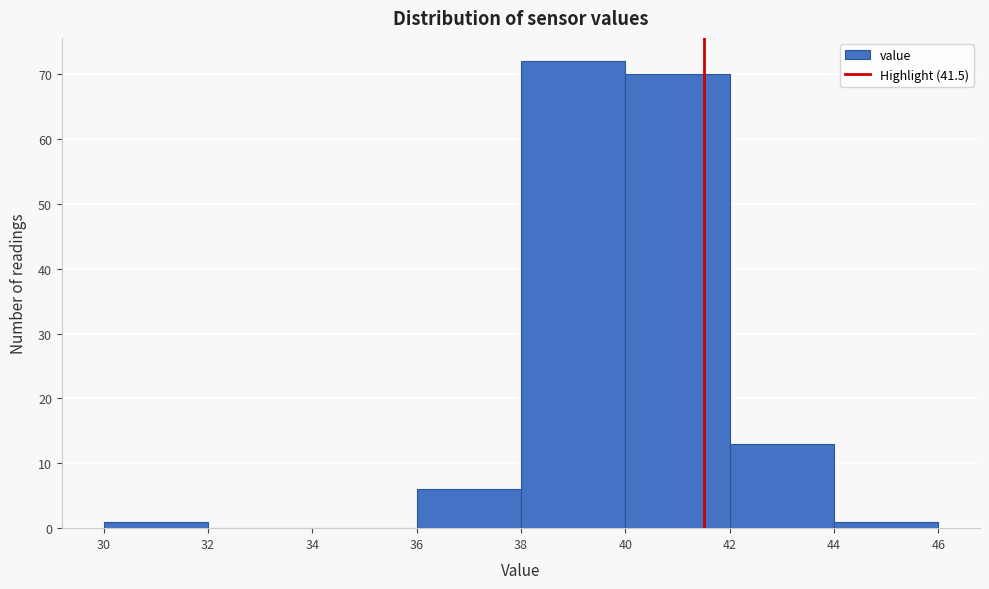

How tall is the bar that spans 38 to 40 on the x-axis? The values are not printed on the chart, so give them approximately, as read against the axis.

72